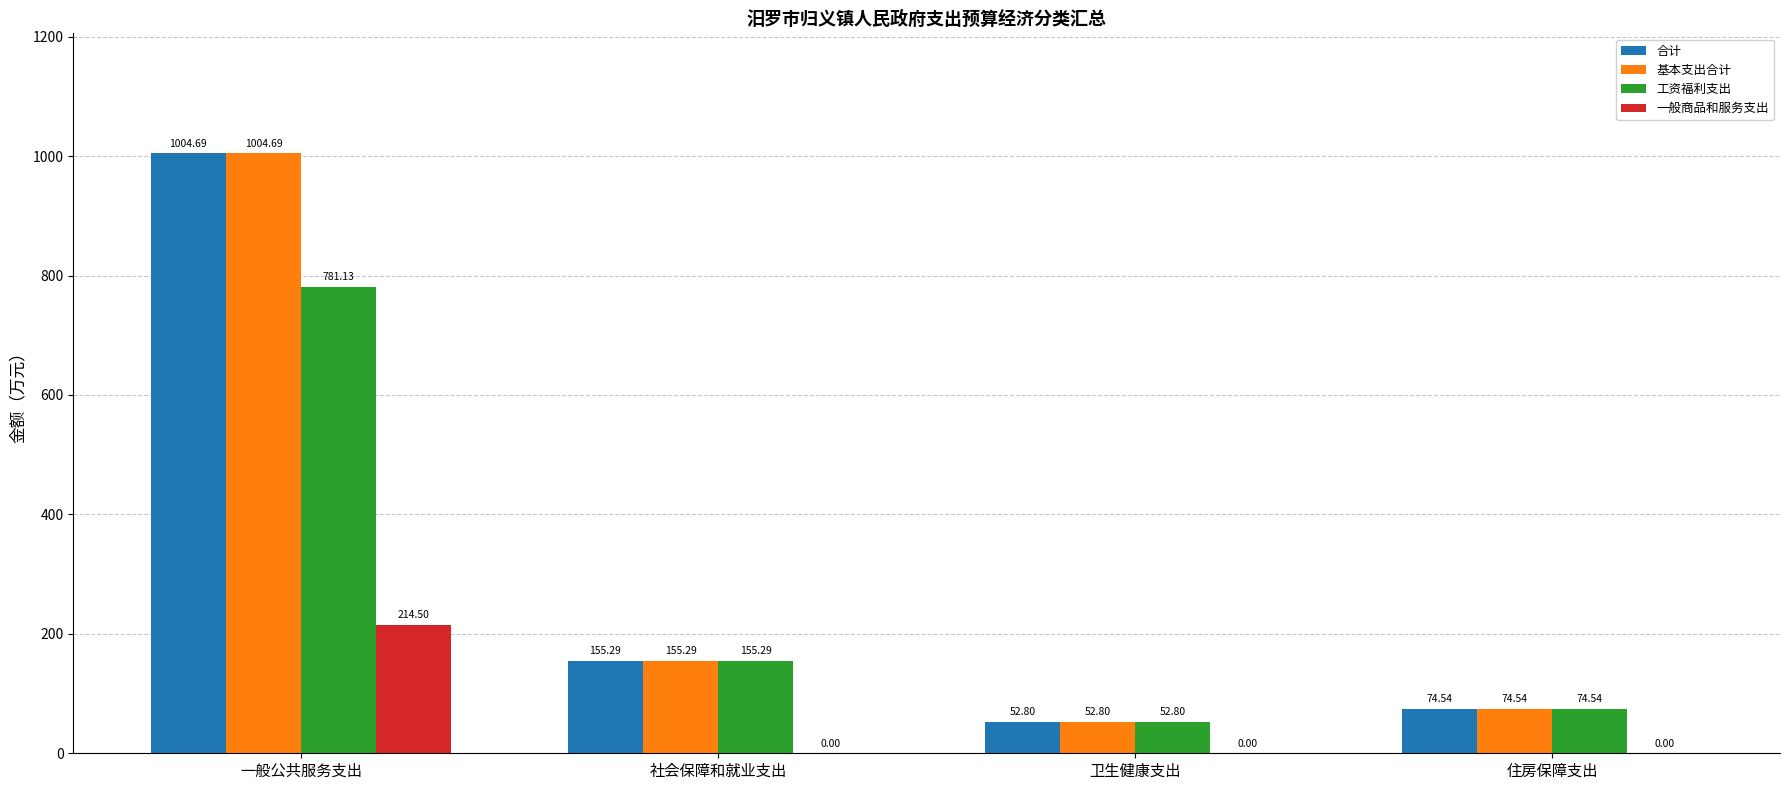

What is the sum of the 一般商品和服务支出 values at 社会保障和就业支出 and 一般公共服务支出?

214.5